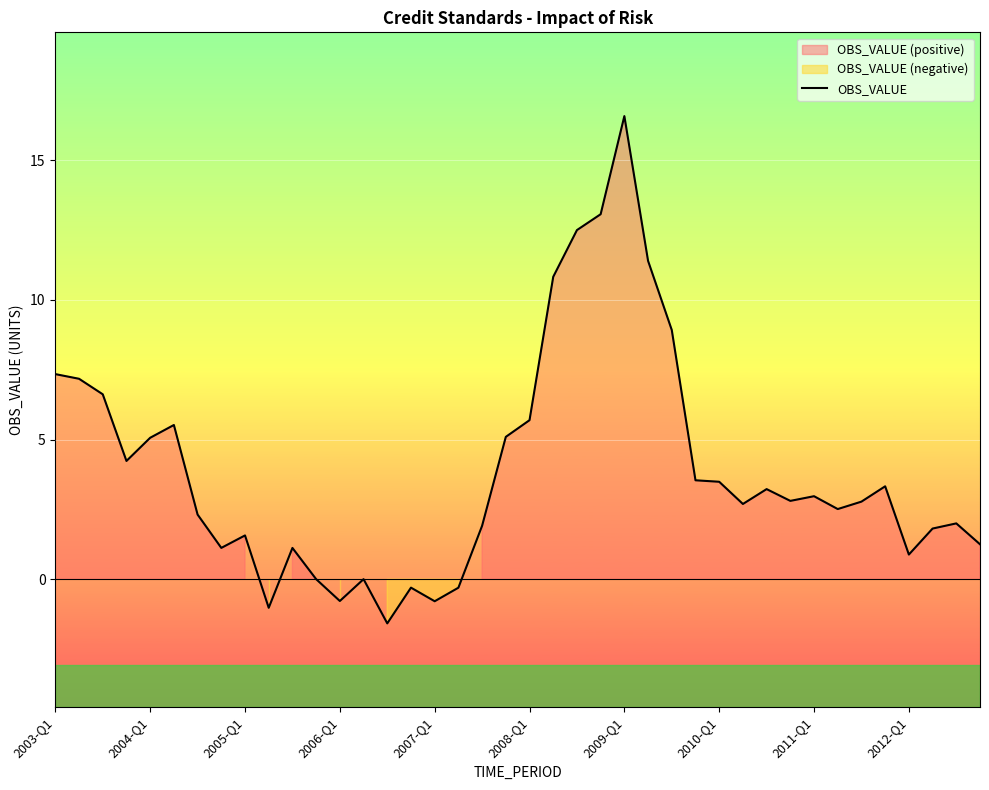

What is the lowest value of the OBS_VALUE series?

-1.6